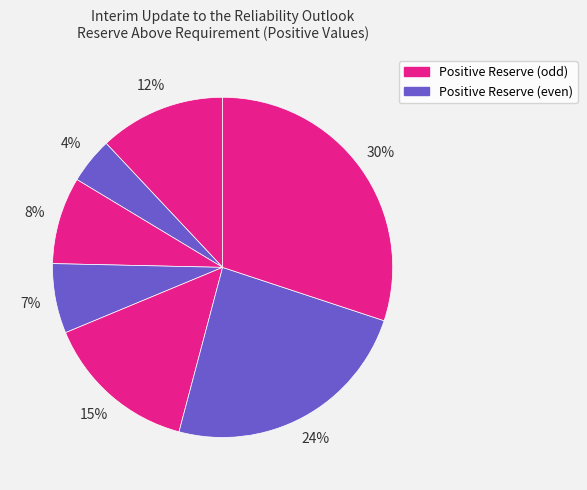

How many segments does this pie chart have?

7